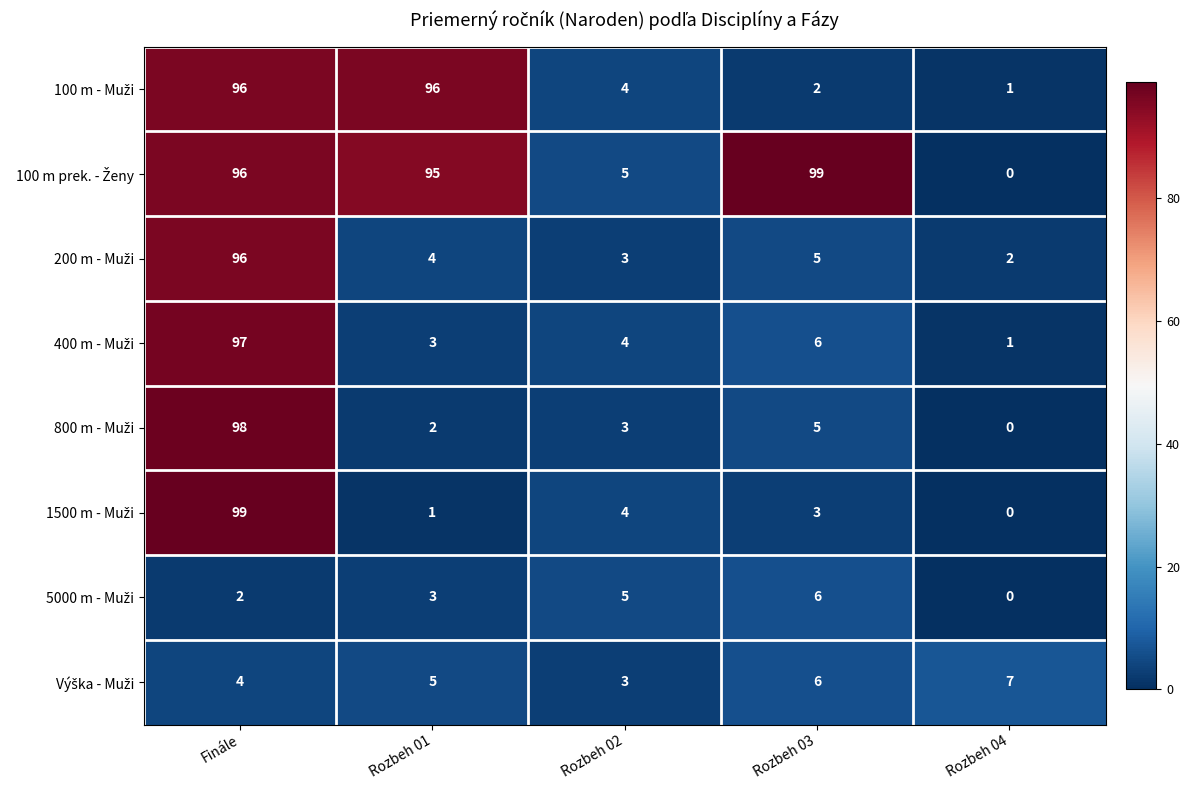

How many series are shown in this chart?

8